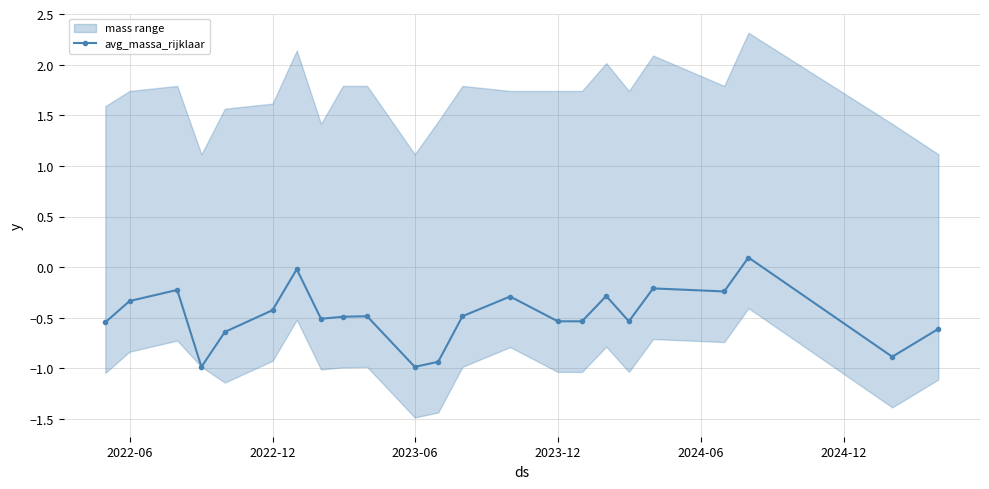

What is the minimum value shown in the chart?

-1.0